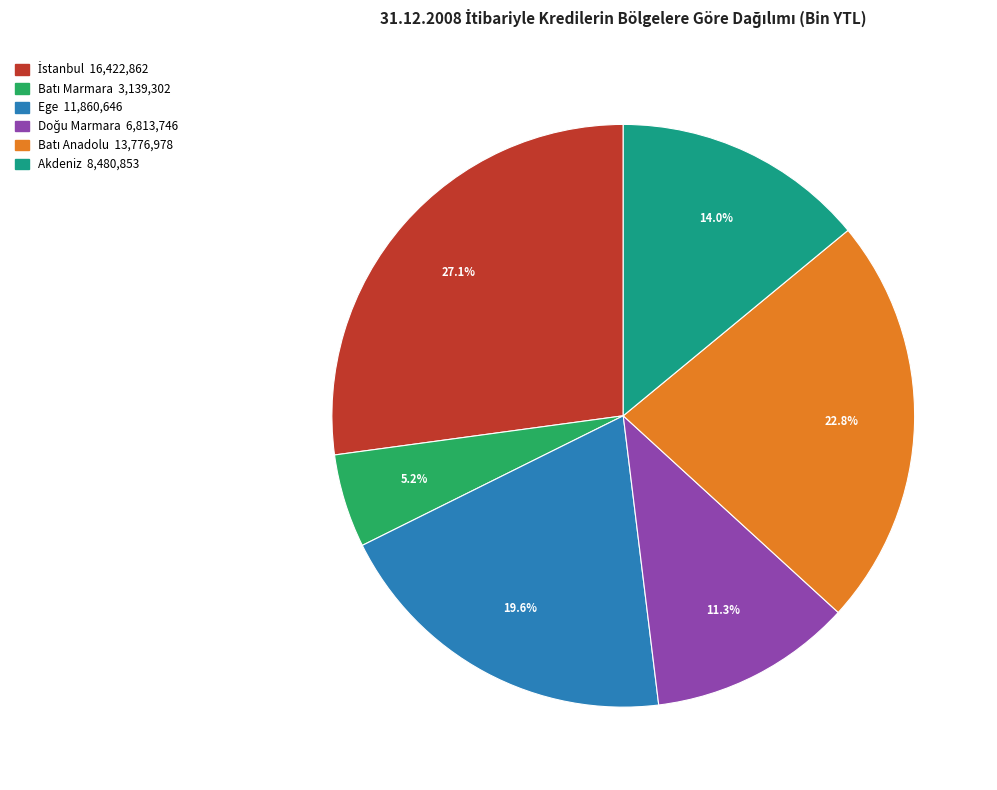

Approximately how many times larger is the value at Akdeniz compared to Ege?

0.7